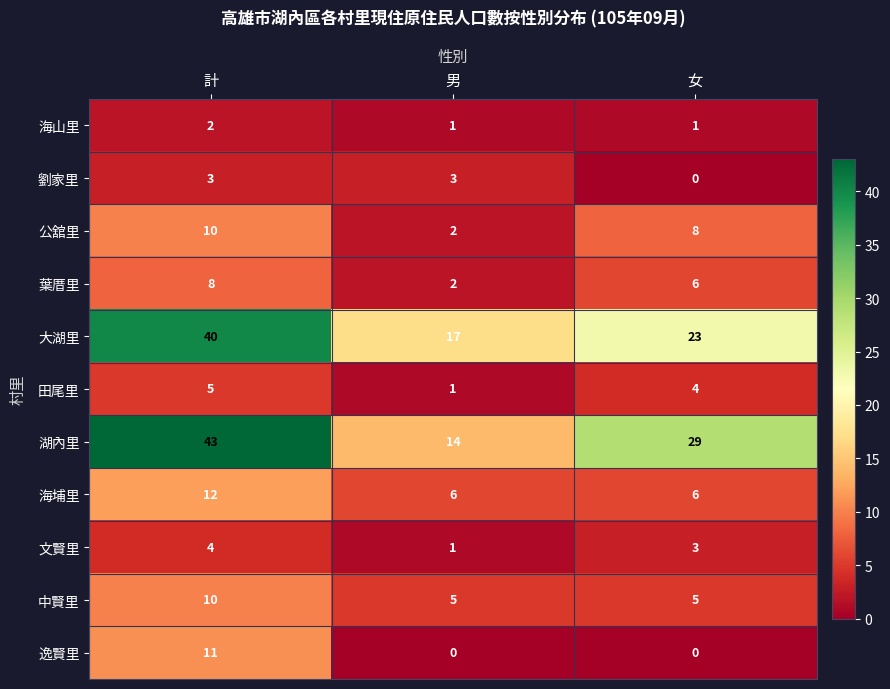

Which series has the largest total across all categories?

湖內里